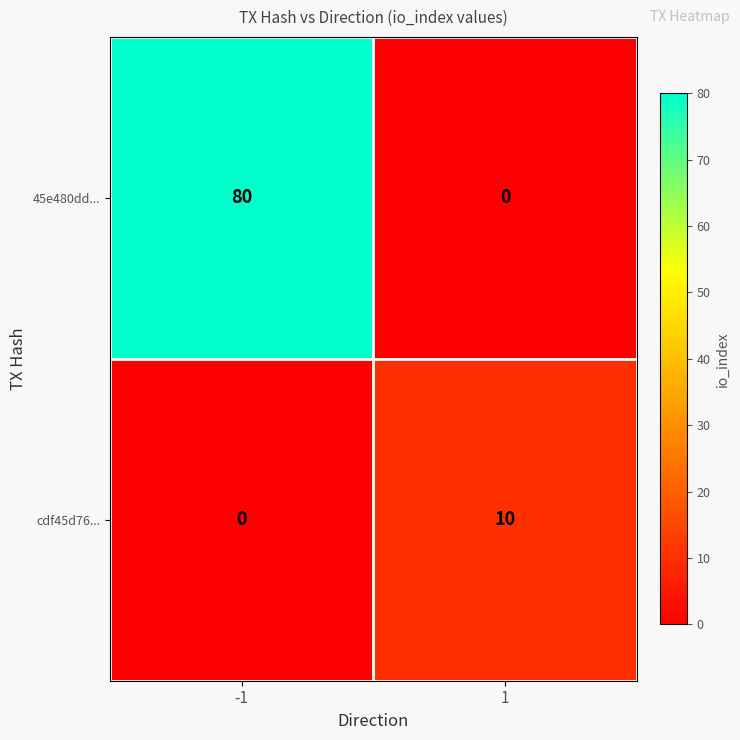

How many distinct data groups are displayed?

2